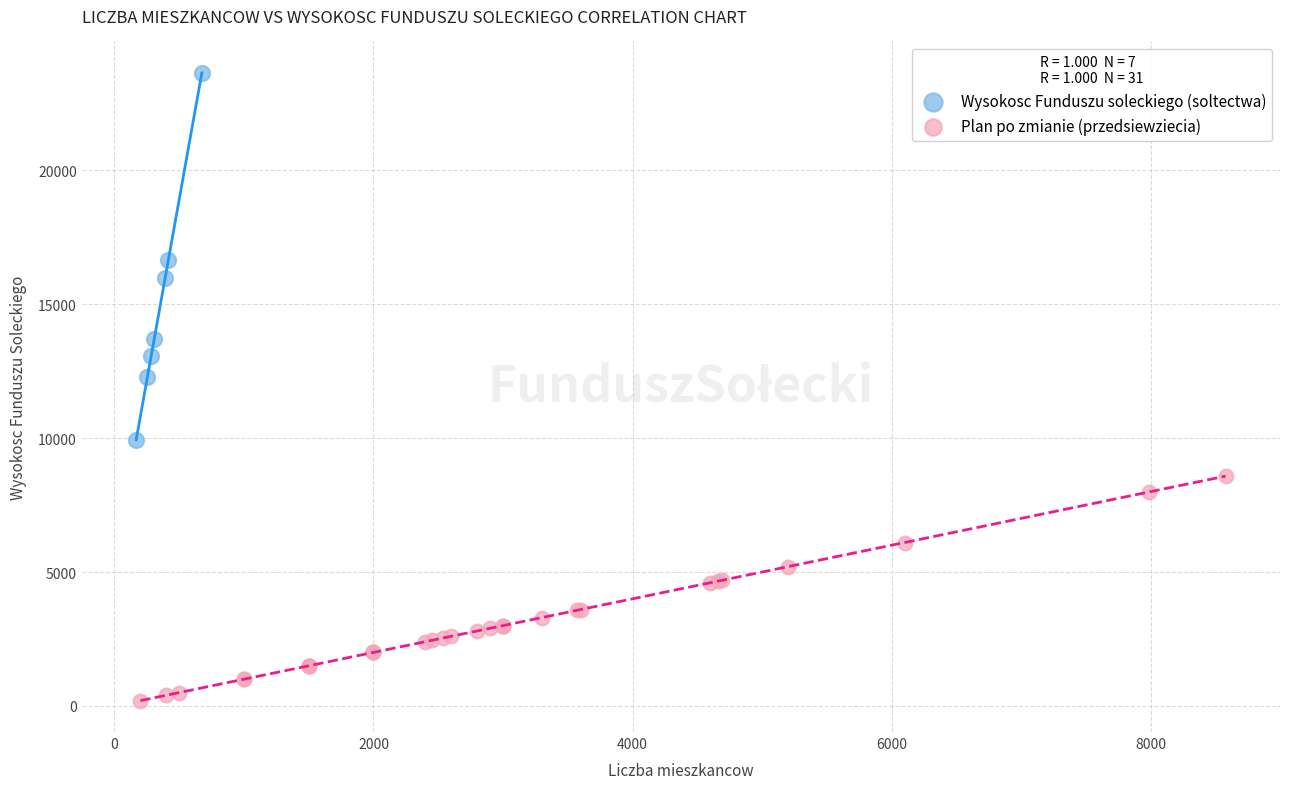

Which series has the largest Y range (max minus min)?

Wysokosc Funduszu soleckiego (soltectwa)